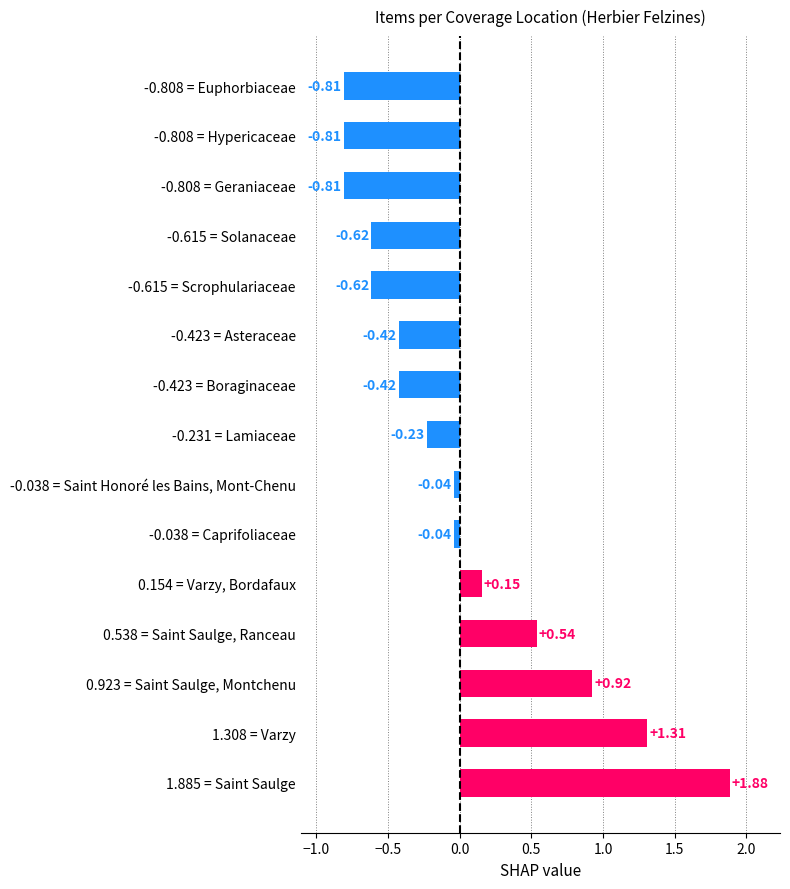

What is the difference between the second highest and minimum values?

2.1